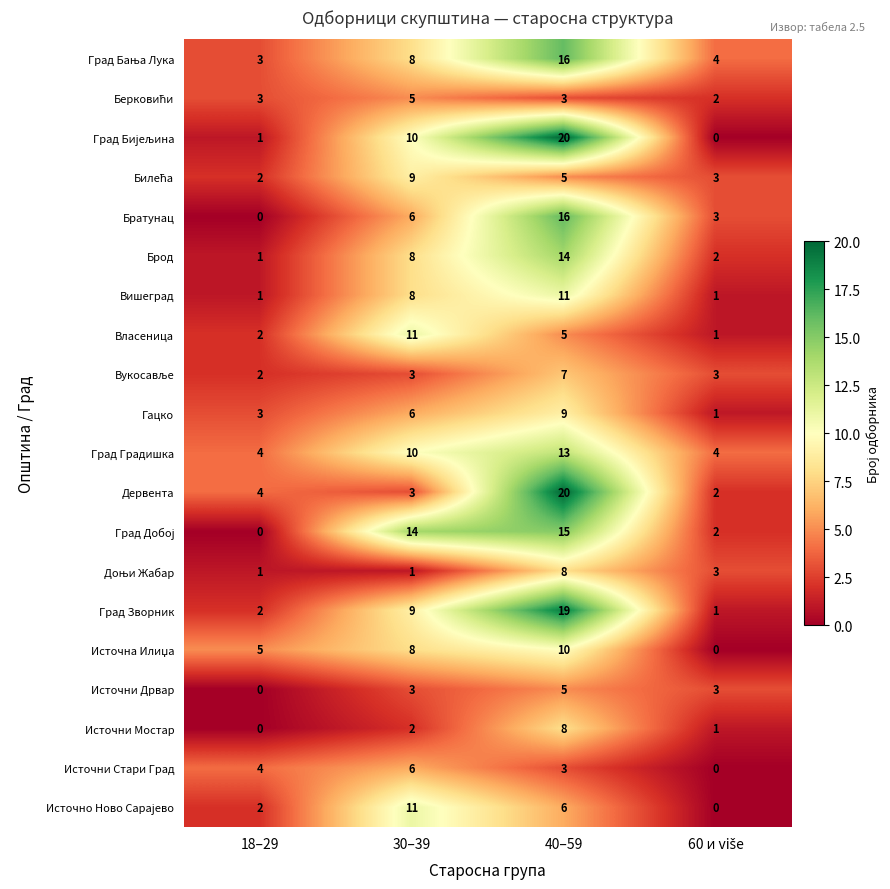

True or false: Братунац has a value of 11 at 40–59.

False